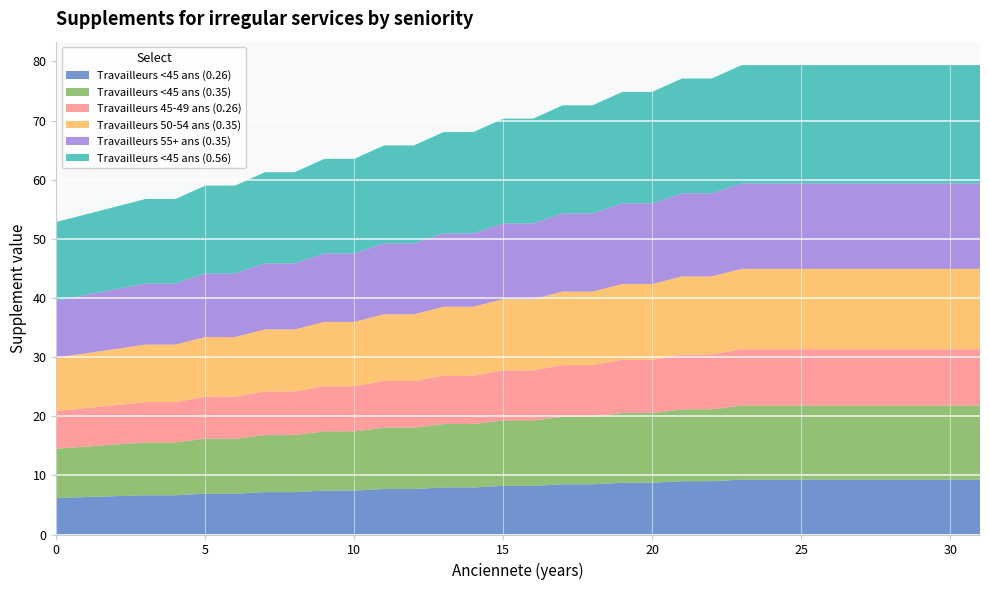

Reading left to right, transcribe all the data shown in this chart.

Travailleurs <45 ans (0.26): 6.2	6.3	6.5	6.6	6.6	6.9	6.9	7.2	7.2	7.4	7.4	7.7	7.7	8.0	8.0	8.2	8.2	8.5	8.5	8.8	8.8	9.0	9.0	9.3	9.3	9.3	9.3	9.3	9.3	9.3	9.3	9.3
Travailleurs <45 ans (0.35): 8.3	8.5	8.7	8.9	8.9	9.3	9.3	9.6	9.6	10.0	10.0	10.4	10.4	10.7	10.7	11.1	11.1	11.4	11.4	11.8	11.8	12.1	12.1	12.5	12.5	12.5	12.5	12.5	12.5	12.5	12.5	12.5
Travailleurs 45-49 ans (0.26): 6.4	6.5	6.7	6.8	6.8	7.1	7.1	7.4	7.4	7.6	7.6	7.9	7.9	8.2	8.2	8.5	8.5	8.7	8.7	9.0	9.0	9.3	9.3	9.5	9.5	9.5	9.5	9.5	9.5	9.5	9.5	9.5
Travailleurs 50-54 ans (0.35): 9.1	9.3	9.5	9.7	9.7	10.1	10.1	10.5	10.5	10.9	10.9	11.3	11.3	11.7	11.7	12.0	12.0	12.4	12.4	12.8	12.8	13.2	13.2	13.6	13.6	13.6	13.6	13.6	13.6	13.6	13.6	13.6
Travailleurs 55+ ans (0.35): 9.6	9.9	10.1	10.3	10.3	10.7	10.7	11.2	11.2	11.6	11.6	12.0	12.0	12.4	12.4	12.8	12.8	13.2	13.2	13.6	13.6	14.0	14.0	14.4	14.4	14.4	14.4	14.4	14.4	14.4	14.4	14.4
Travailleurs <45 ans (0.56): 13.3	13.6	14.0	14.3	14.3	14.9	14.9	15.4	15.4	16.0	16.0	16.6	16.6	17.1	17.1	17.7	17.7	18.3	18.3	18.9	18.9	19.4	19.4	20.0	20.0	20.0	20.0	20.0	20.0	20.0	20.0	20.0